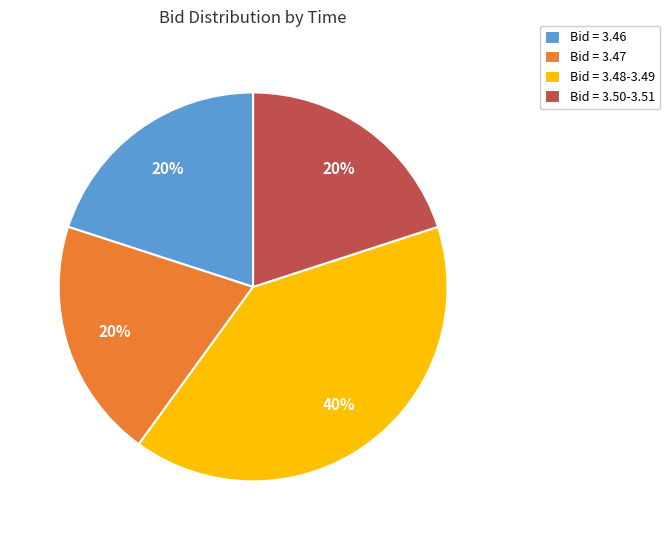

Approximately how many times larger is the value at Bid = 3.47 compared to Bid = 3.50-3.51?

1.0